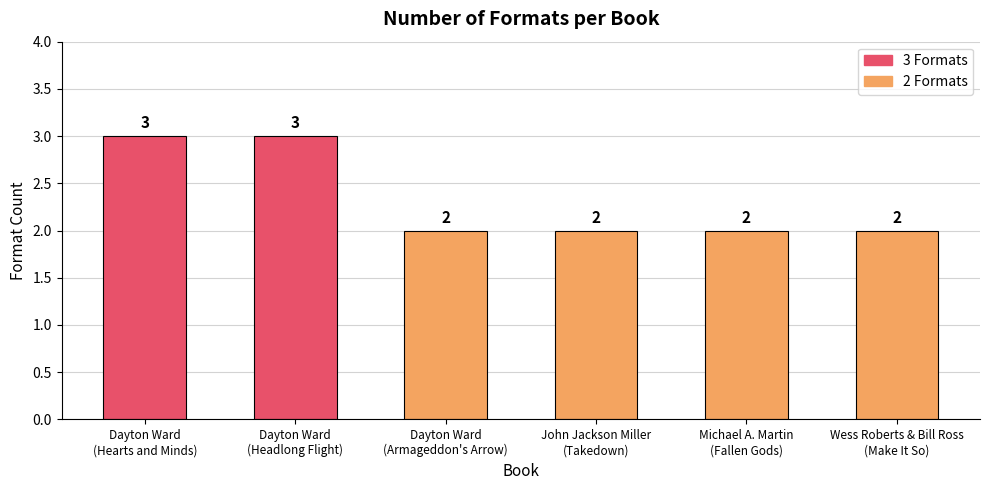

What is the maximum value shown in the chart?

3